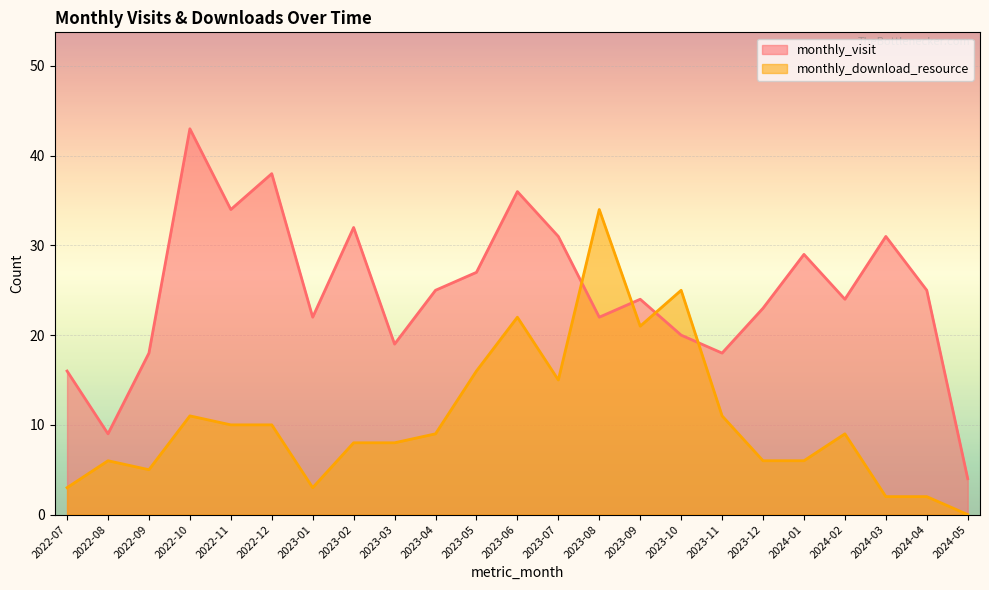

Between 2024-04 and 2022-07, which is larger?

2024-04